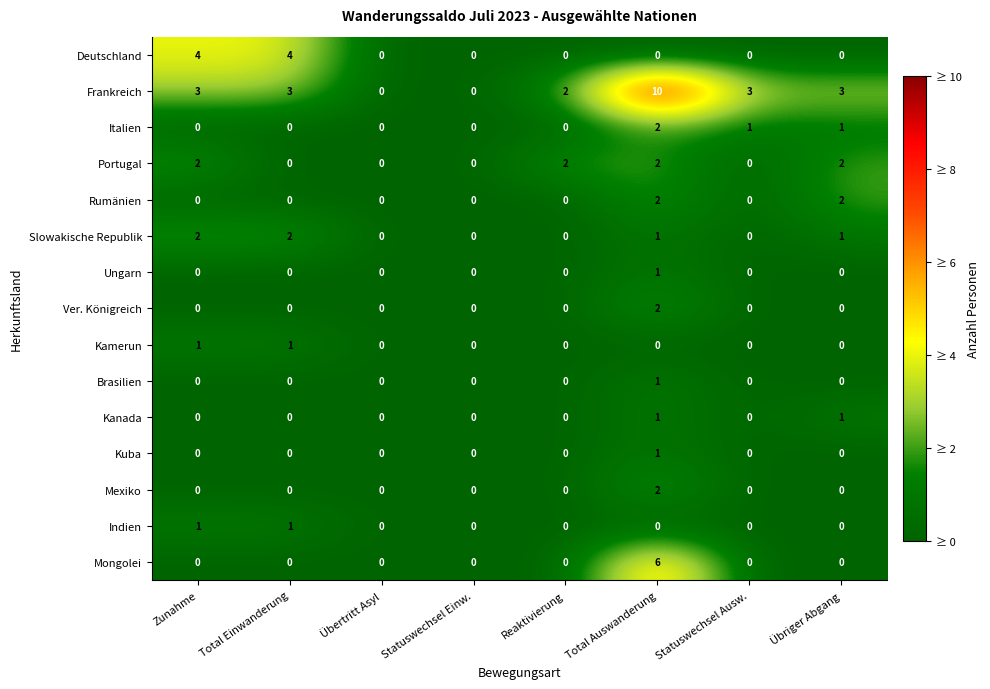

Count the Portugal values in the range 0 to 2.

8